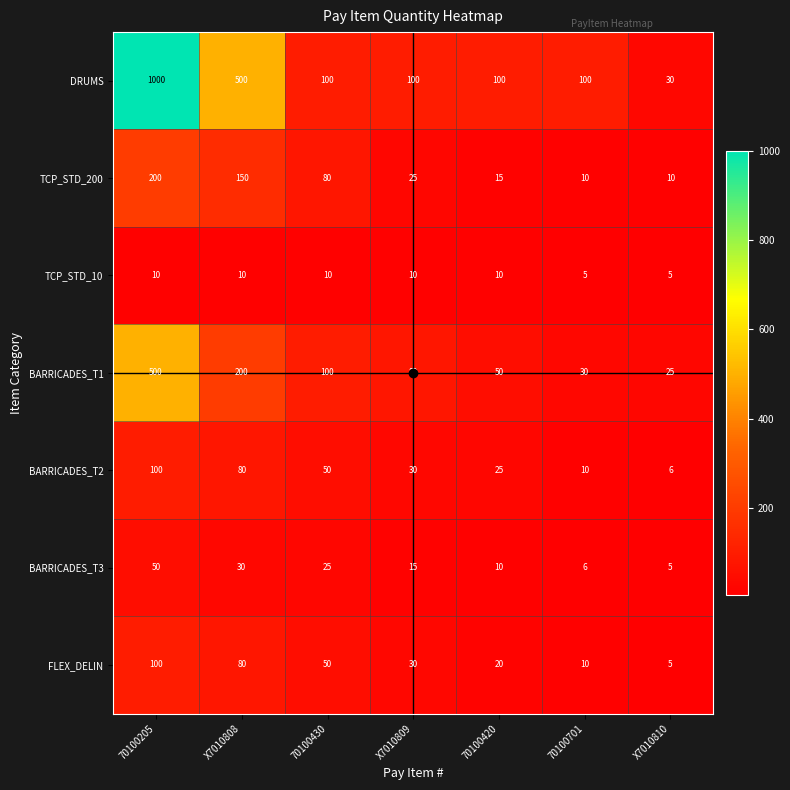

What is the difference between the maximum and second lowest values in the TCP_STD_200 series?

190